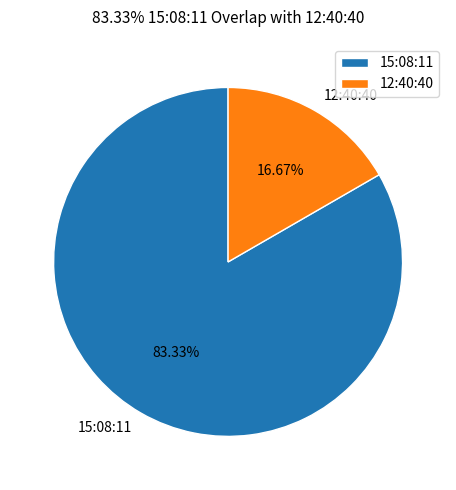

To the nearest percent, what is the difference between the largest and smallest slice percentages?

67%